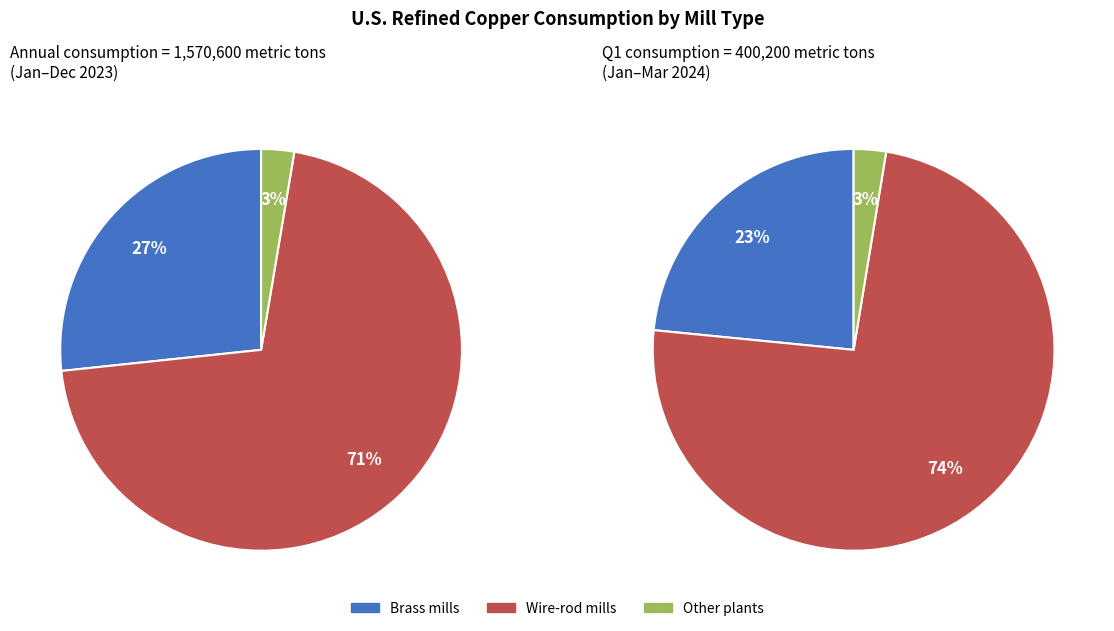

What is the majority slice?

Wire-rod mills